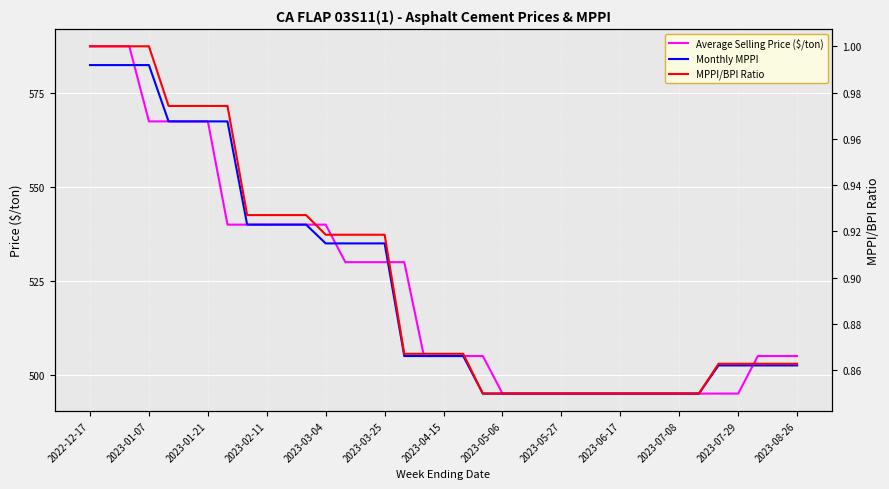

Which series has the largest total across all categories?

Monthly MPPI